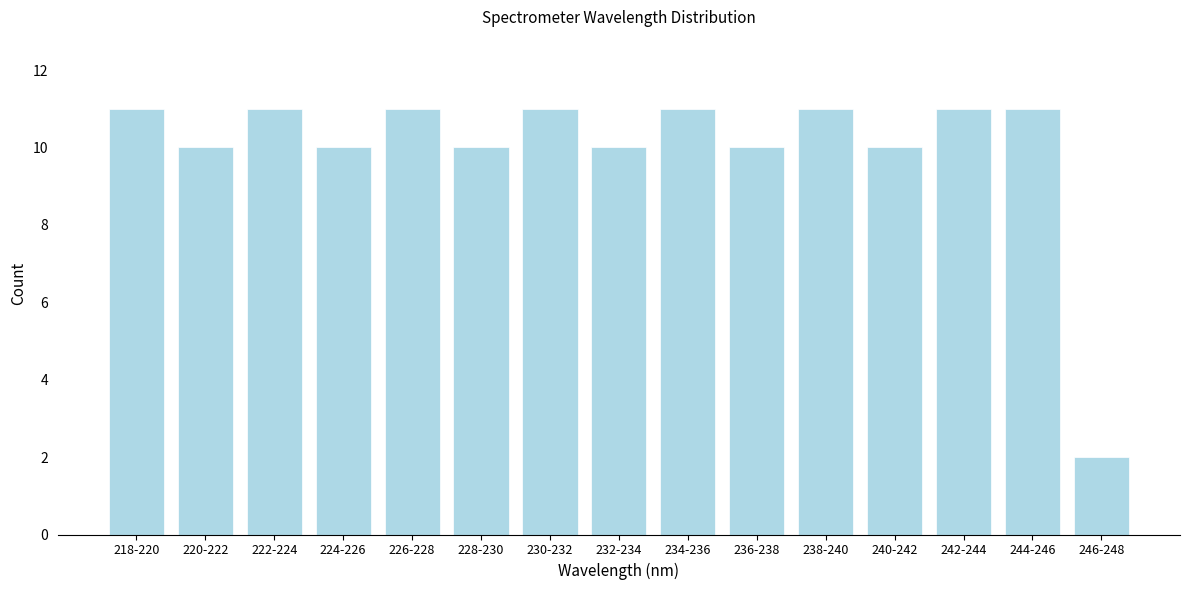

Reading left to right, extract all data points from this chart.

218-220=11	220-222=10	222-224=11	224-226=10	226-228=11	228-230=10	230-232=11	232-234=10	234-236=11	236-238=10	238-240=11	240-242=10	242-244=11	244-246=11	246-248=2